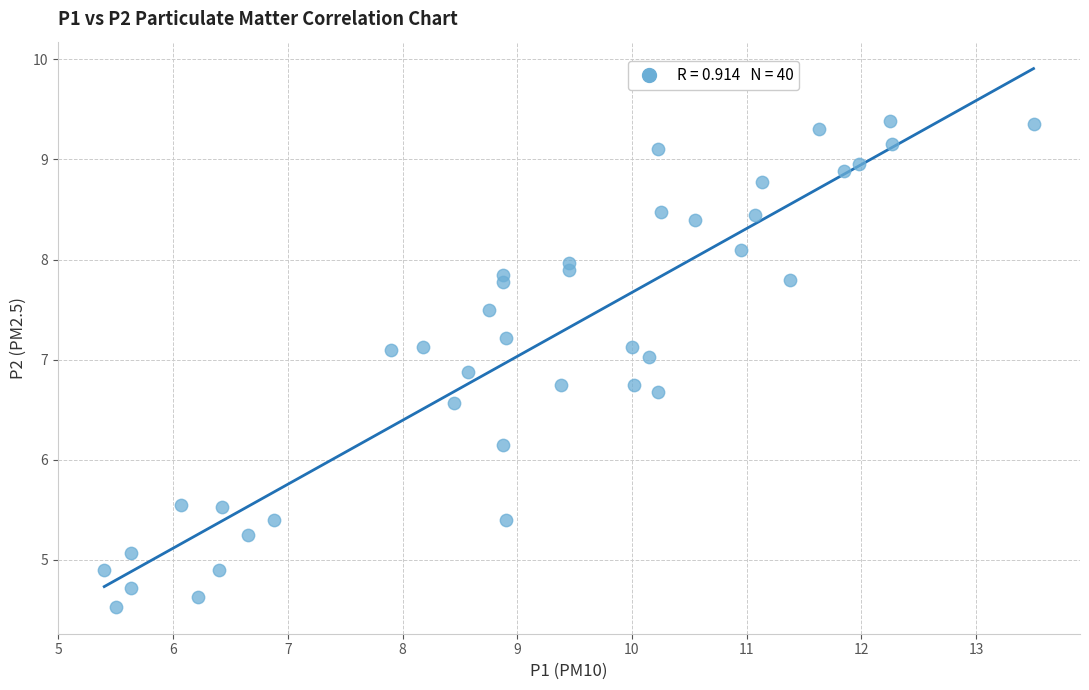

What Y value in the scatter plot is closest to 6?

6.2